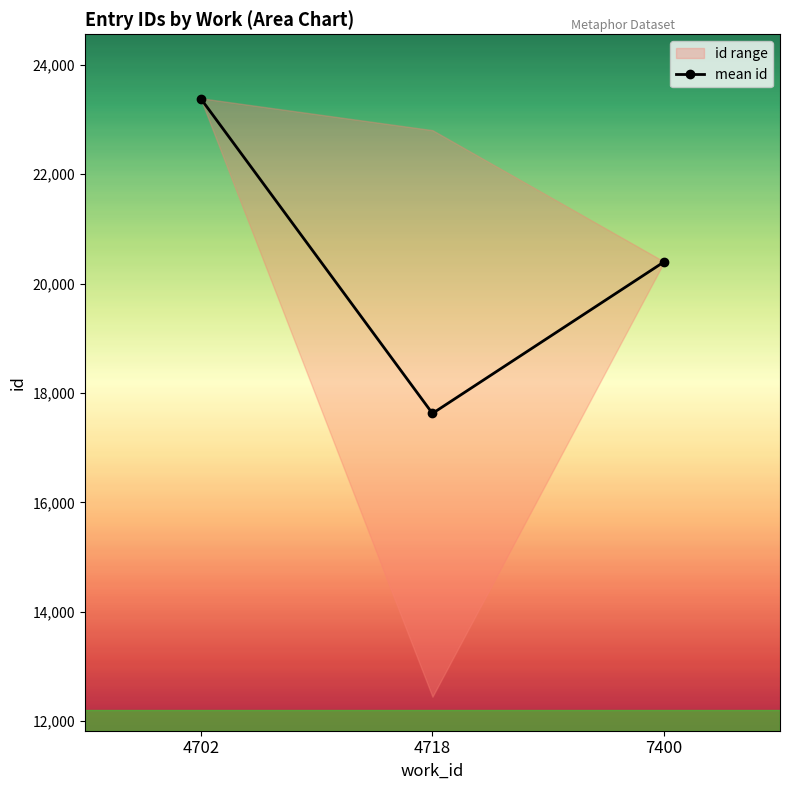

At which category does the chart reach its peak across all series?

4702